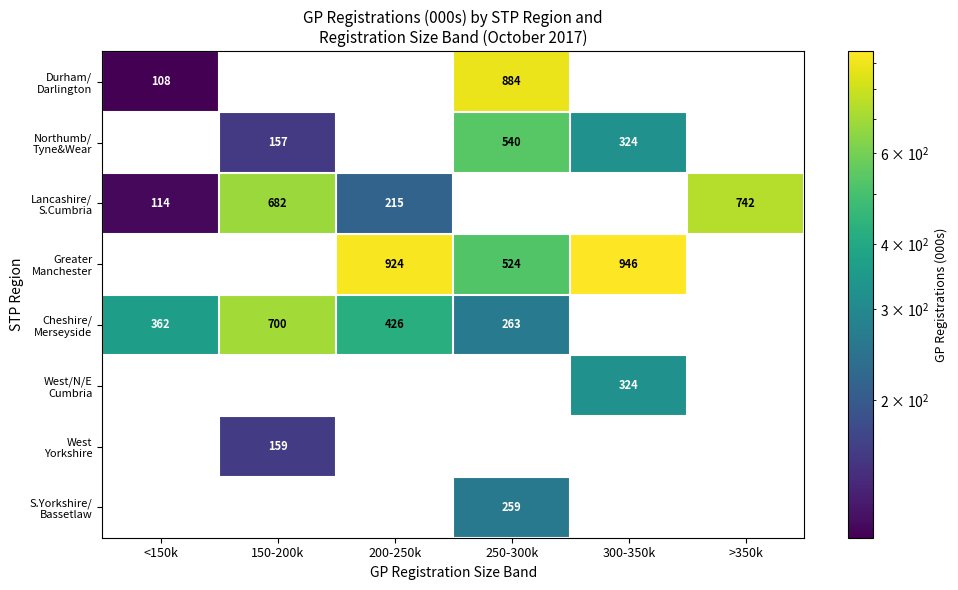

What value does the Northumb/ Tyne&Wear series have at 300-350k?

324.4